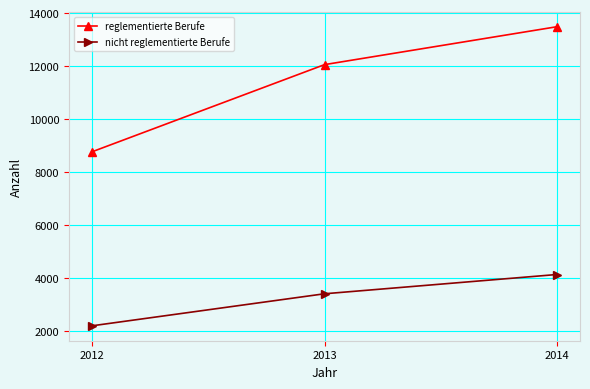

The value of nicht reglementierte Berufe at 2013 is 3420. True or false?

True